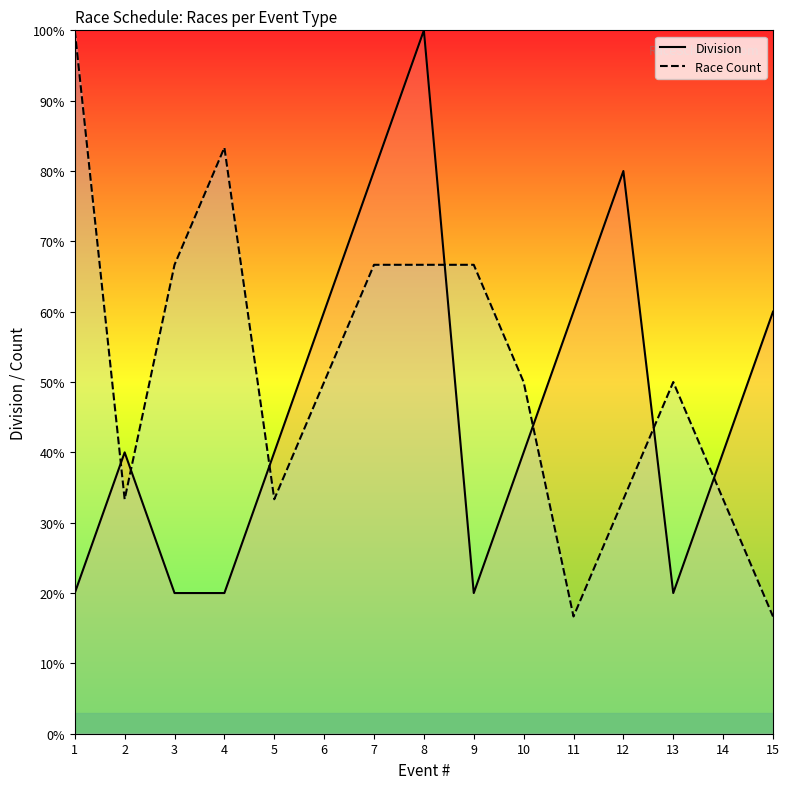

Is this an area chart (filled region under the line)?

No